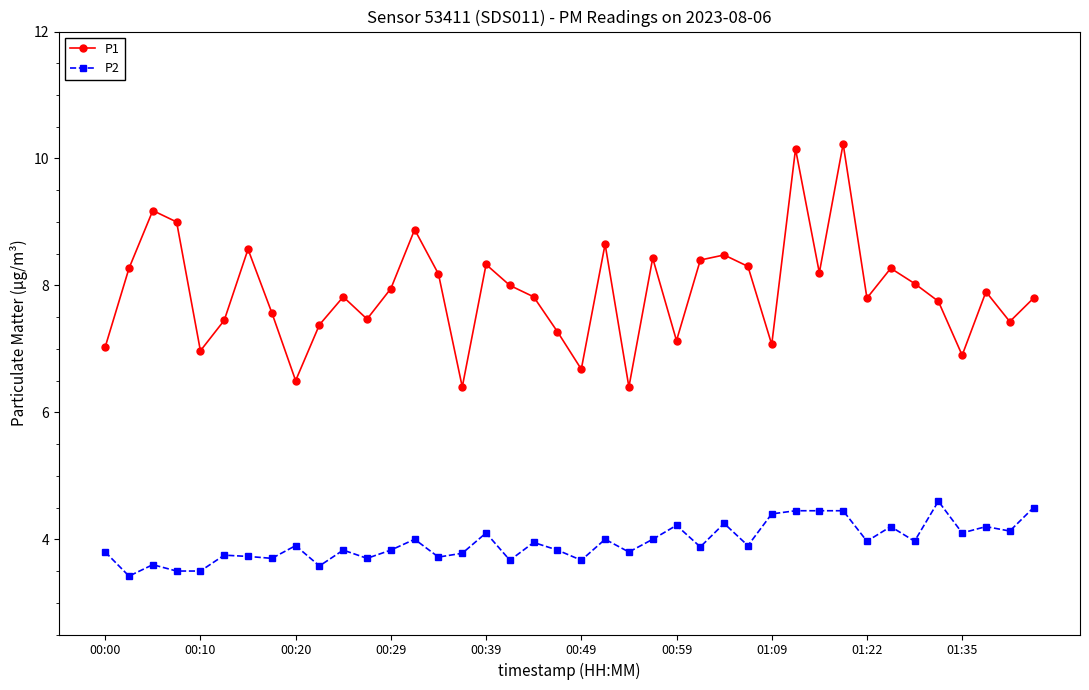

True or false: P2 and P1 cross at least once.

False